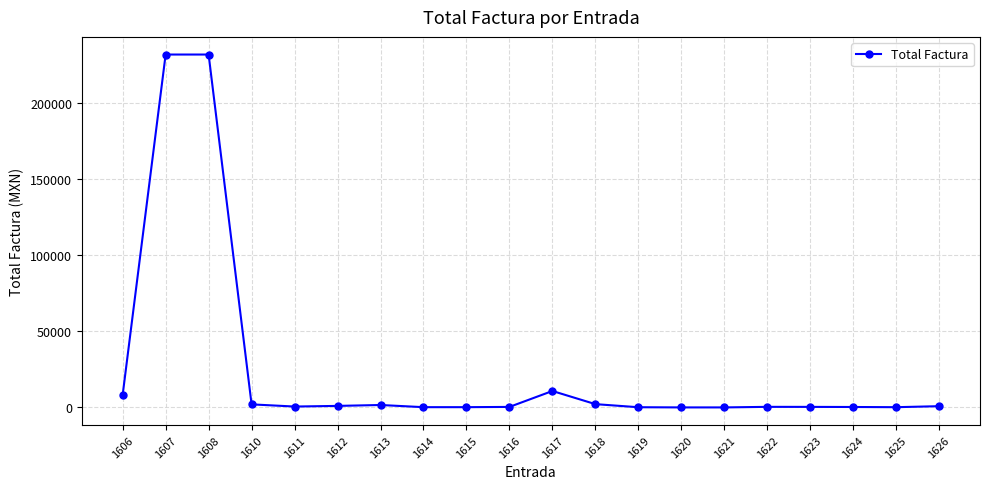

What is the greatest value displayed?

232000.0